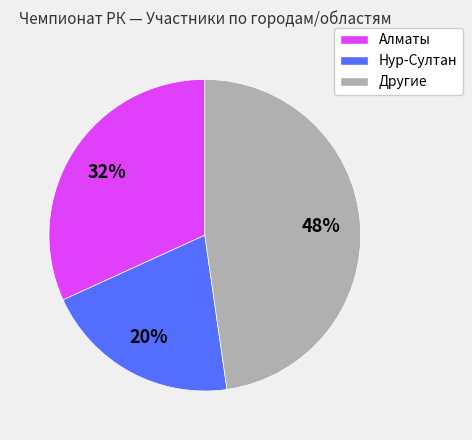

How many segments does this pie chart have?

3